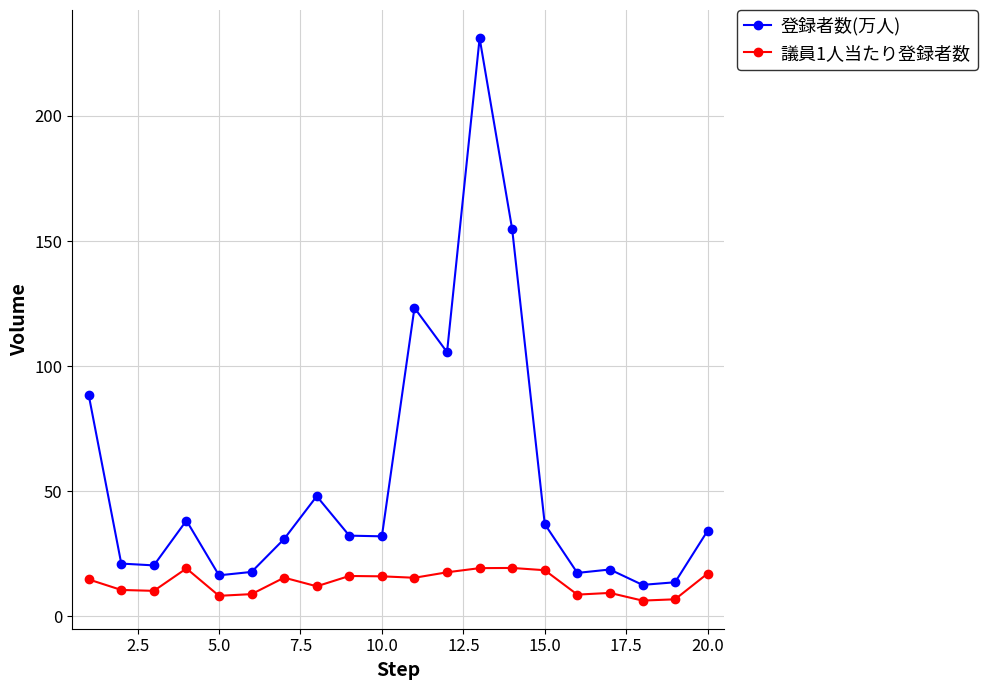

True or false: 議員1人当たり登録者数 has more than 1 interior local peaks.

True